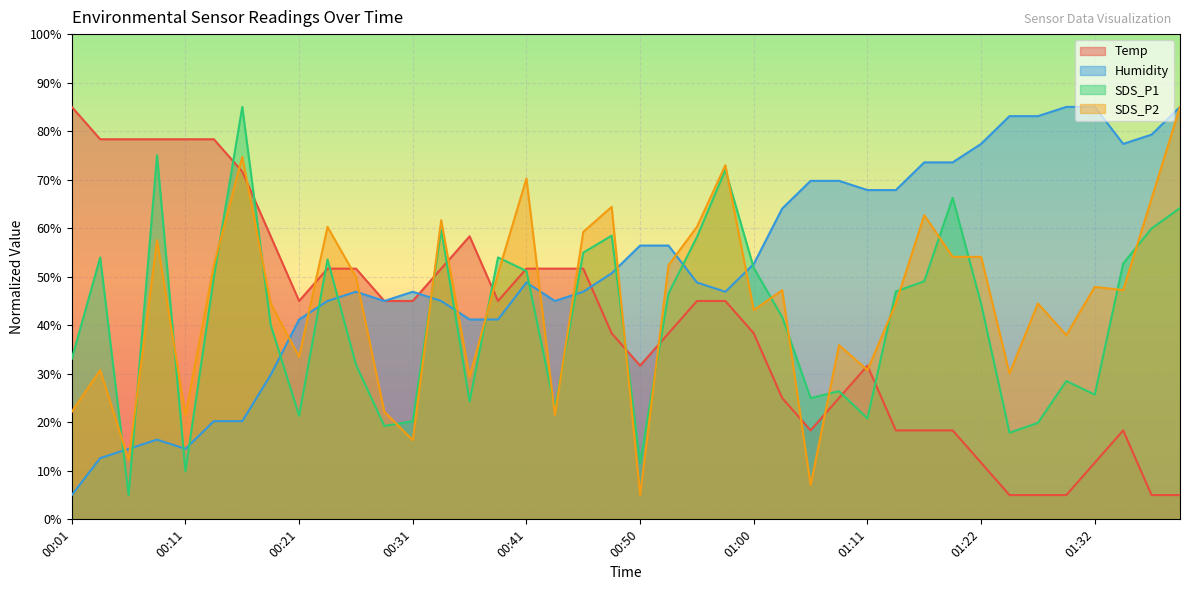

Which category has the highest value in the Temp series?

00:01